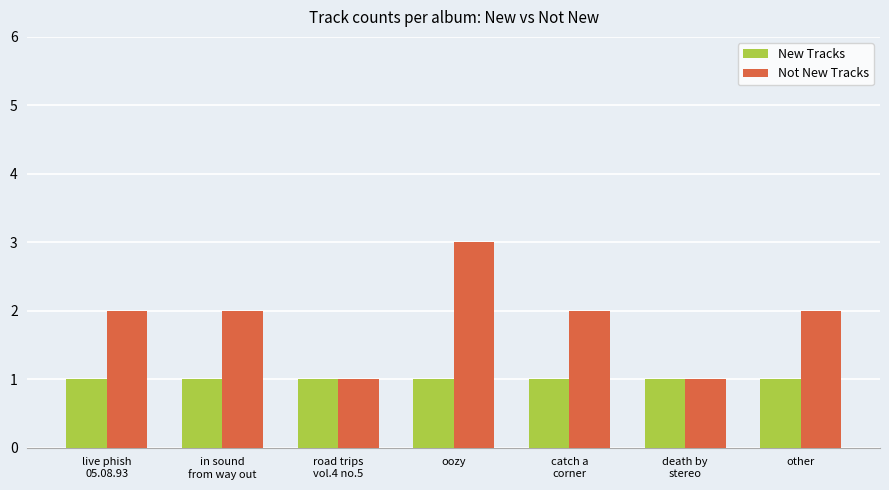

Reading left to right, list all the values displayed in this chart.

New Tracks: live phish
05.08.93=1	in sound
from way out=1	road trips
vol.4 no.5=1	oozy=1	catch a
corner=1	death by
stereo=1	other=1
Not New Tracks: live phish
05.08.93=2	in sound
from way out=2	road trips
vol.4 no.5=1	oozy=3	catch a
corner=2	death by
stereo=1	other=2